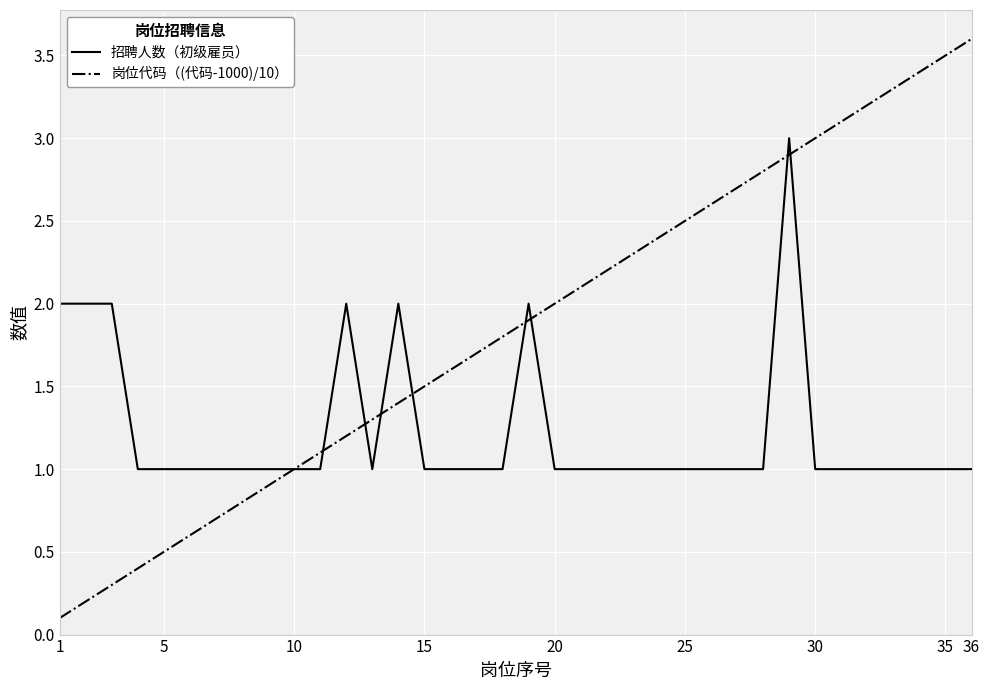

What is the difference between the second highest and minimum values in the 招聘人数（初级雇员） series?

1.0